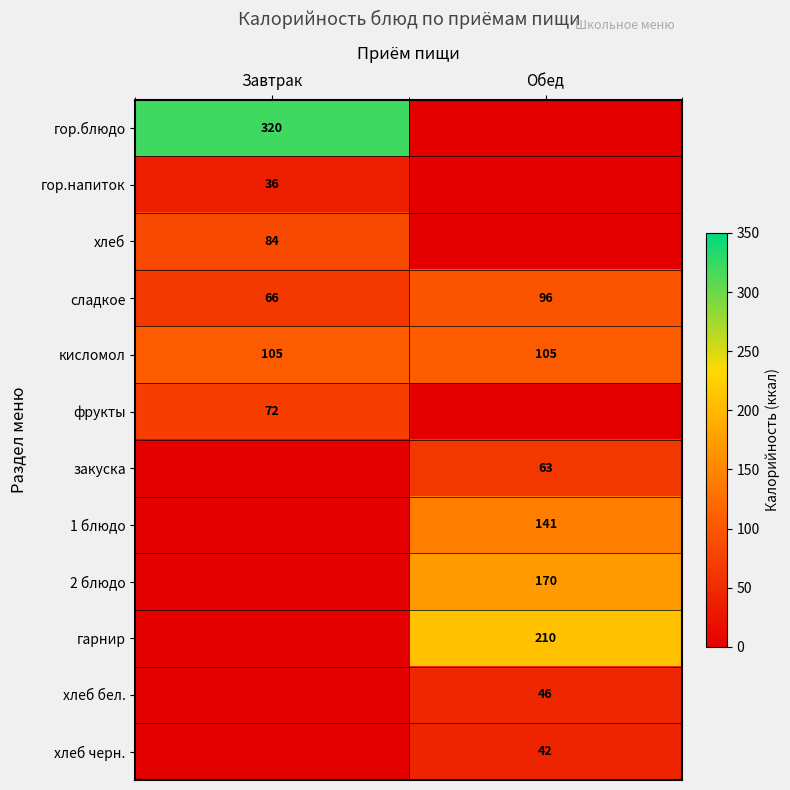

Is it true that хлеб бел. equals 78 at Обед?

False